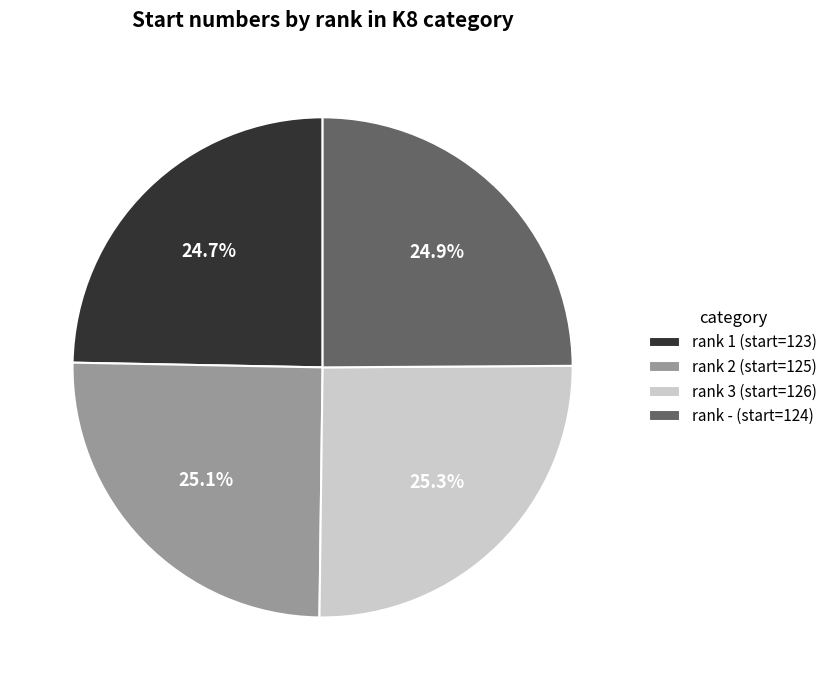

Is there any slice that represents more than half of the pie?

No